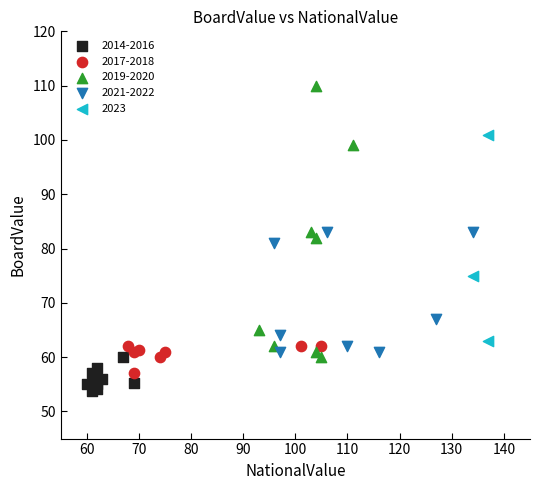

Which series contains the lowest Y value?

2014-2016